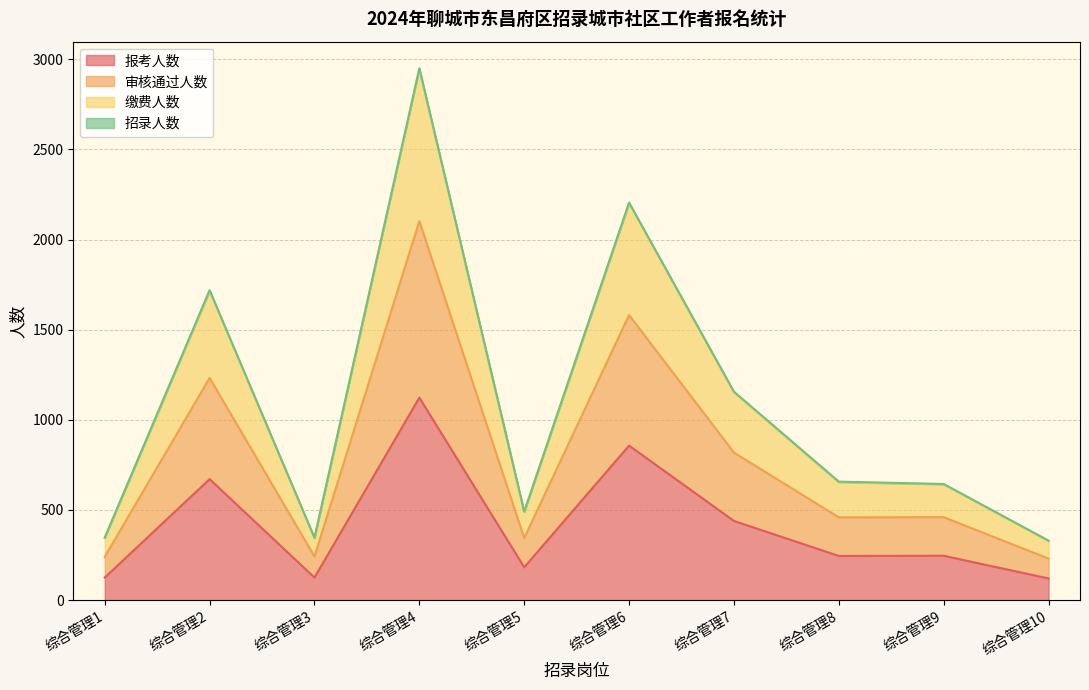

True or false: 报考人数 has a value of 439 at 综合管理7.

True